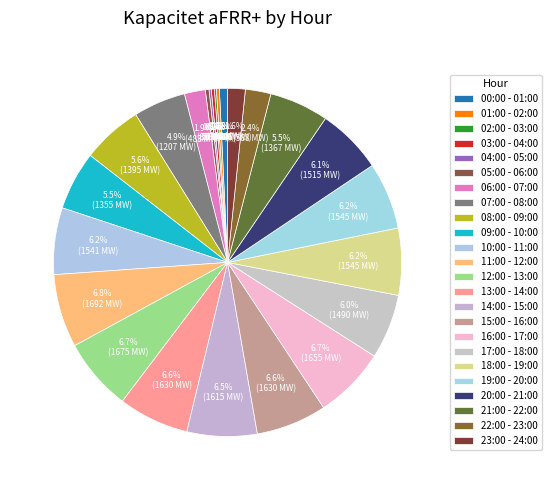

Count the number of slices in the pie.

24